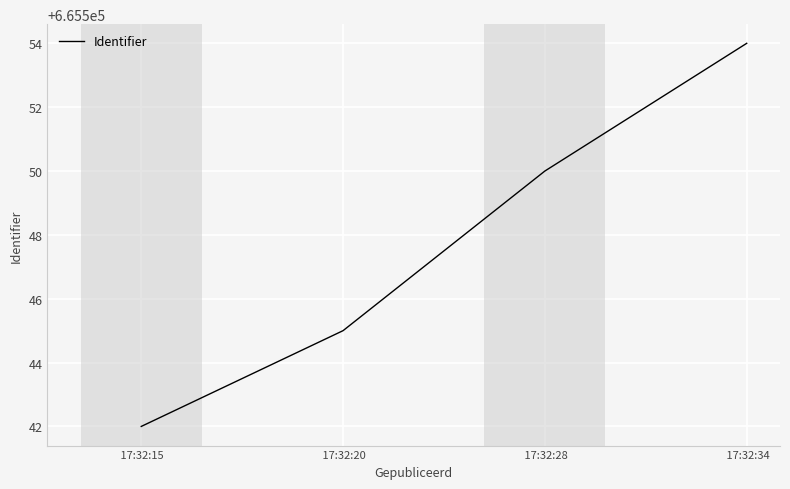

What is the smallest value displayed?

665542